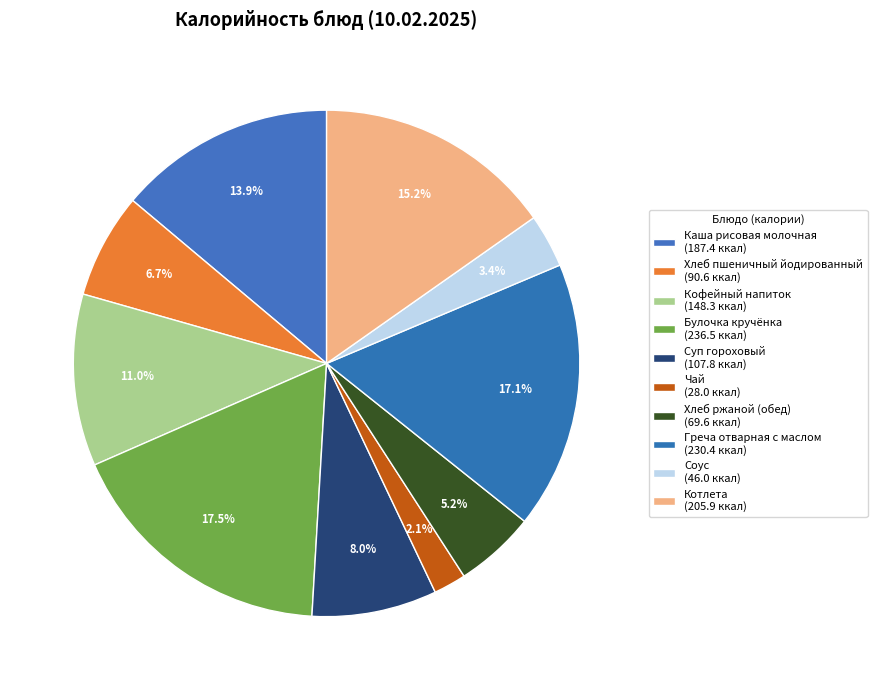

How many segments does this pie chart have?

10